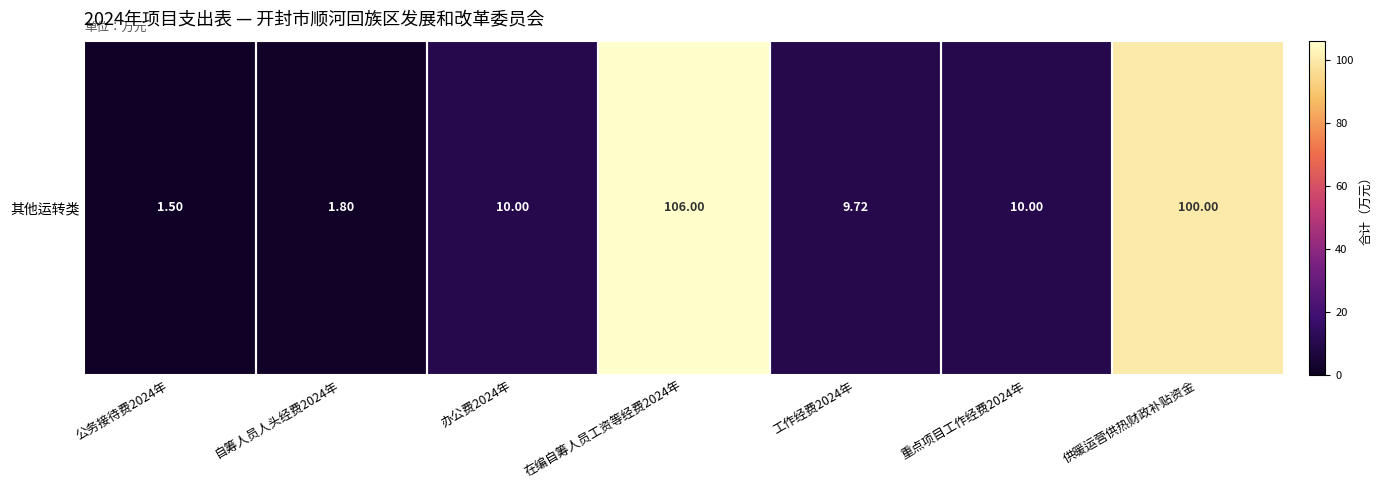

The value at 自筹人员人头经费2024年 is 1.8. True or false?

True